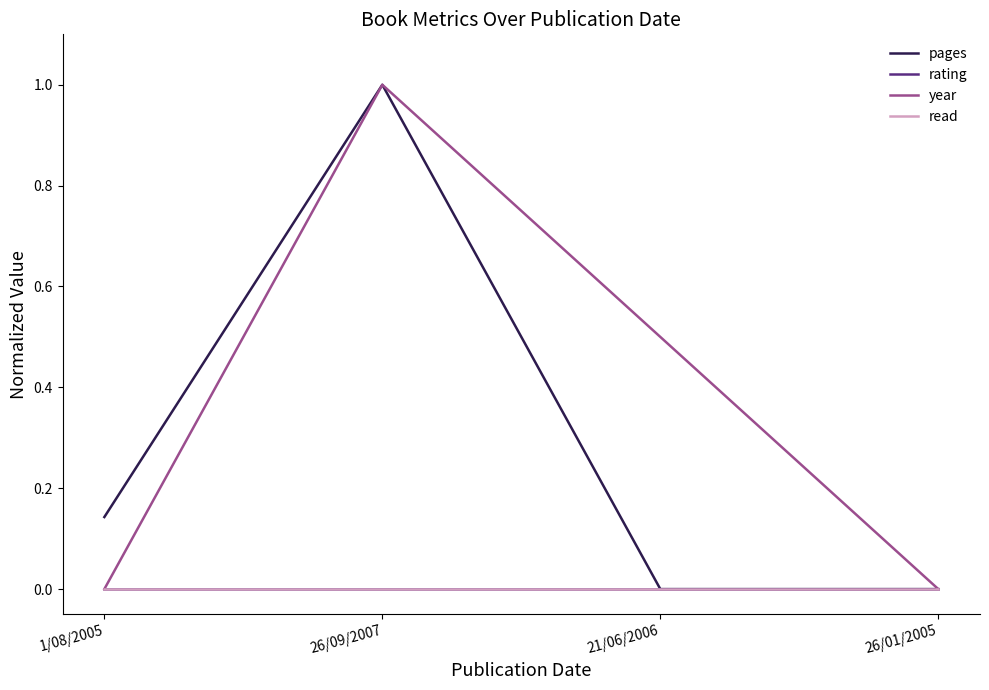

Reading left to right, transcribe all the data shown in this chart.

pages: 0.1	1.0	0.0	0.0
rating: 0.0	0.0	0.0	0.0
year: 0.0	1.0	0.5	0.0
read: 0.0	0.0	0.0	0.0